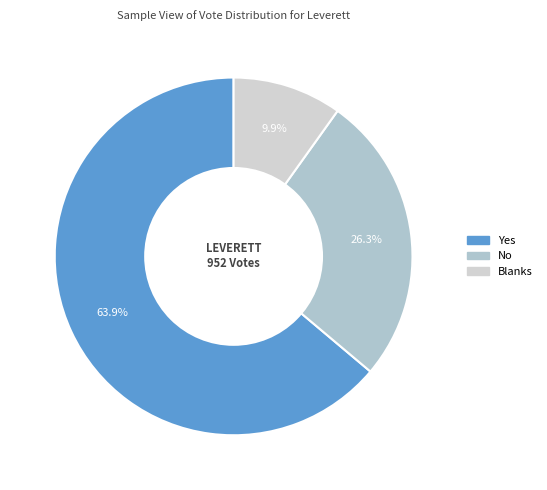

To the nearest percent, what is the difference between the Blanks and No slice percentages?

16%